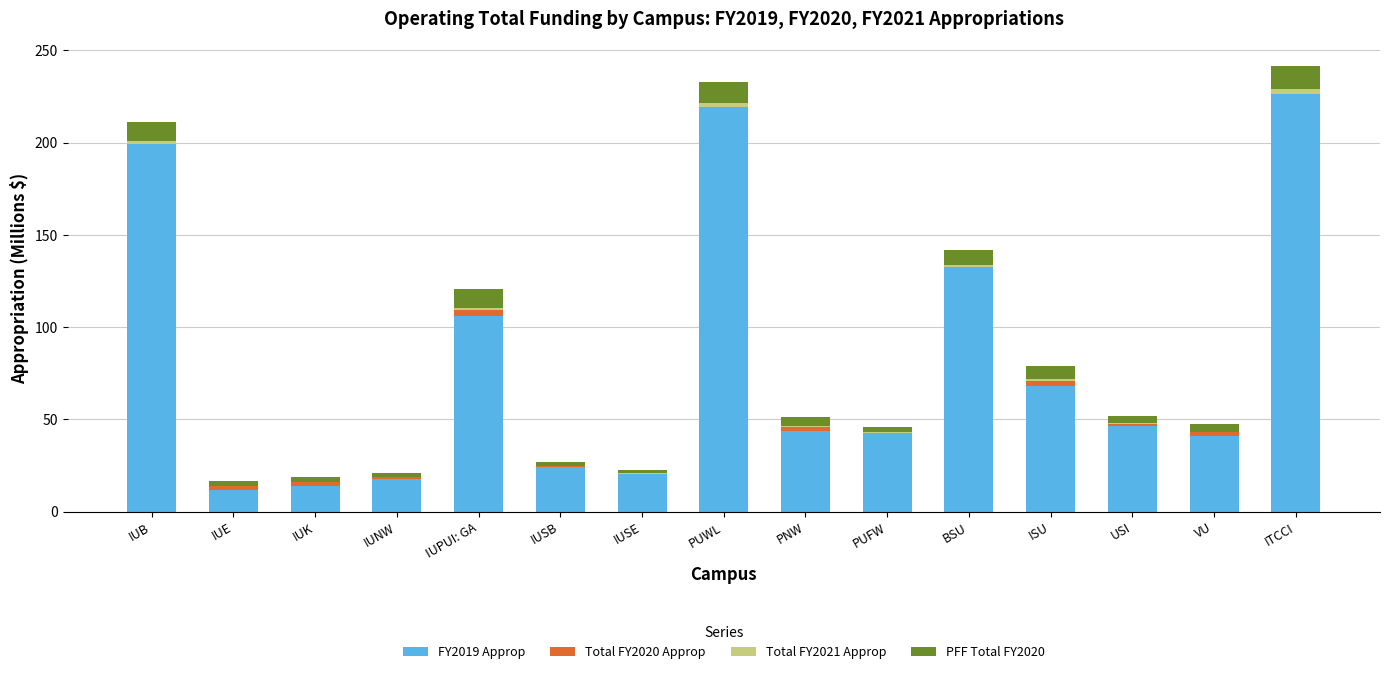

How many bars are there in each group?

4